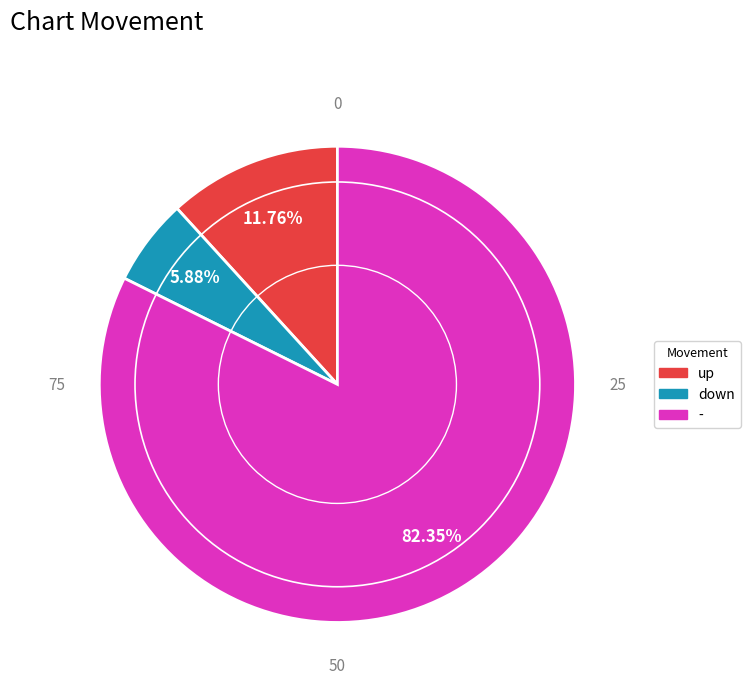

Is it true that - is 82% of the pie?

True